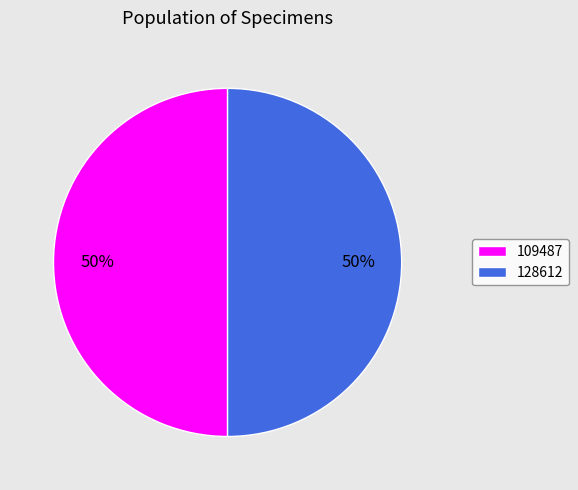

To the nearest percent, what is the average slice percentage?

50%